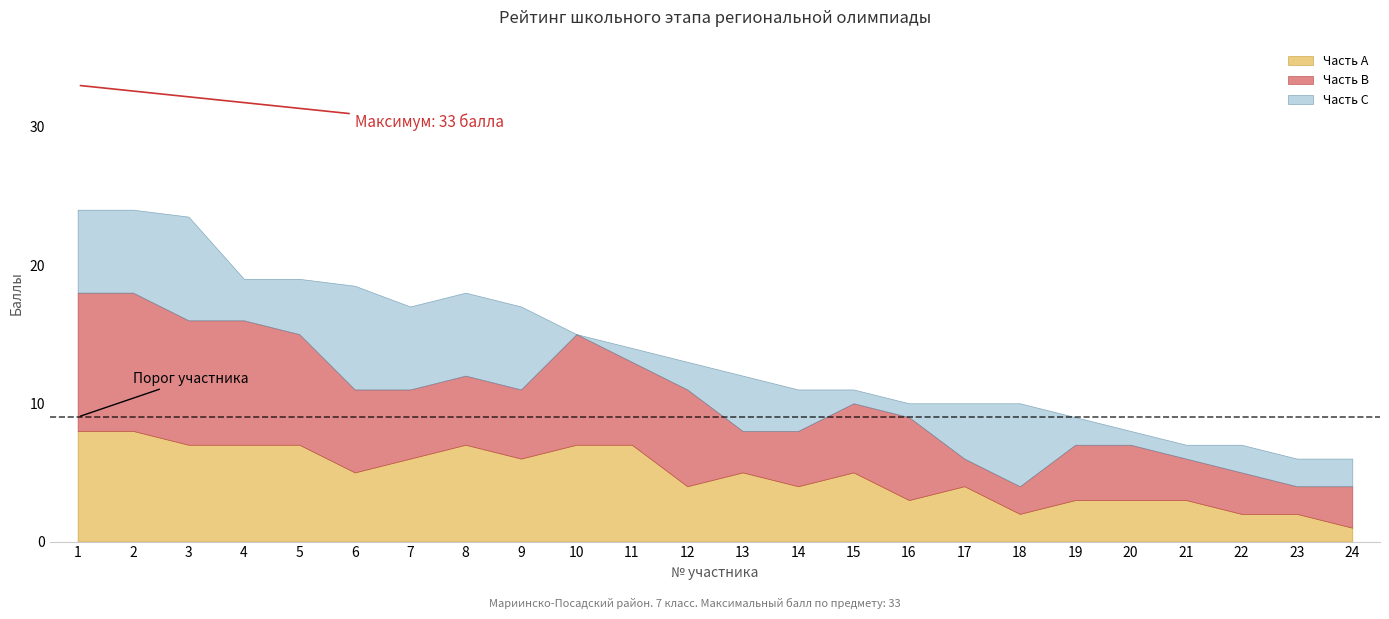

Where is Часть А nearest to the value 4?

12